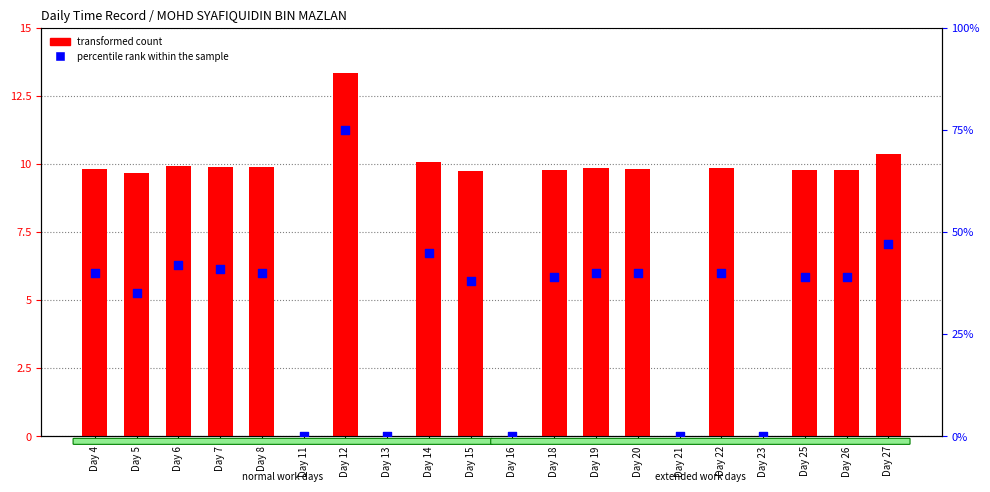

Which series has the largest total across all categories?

percentile rank within the sample